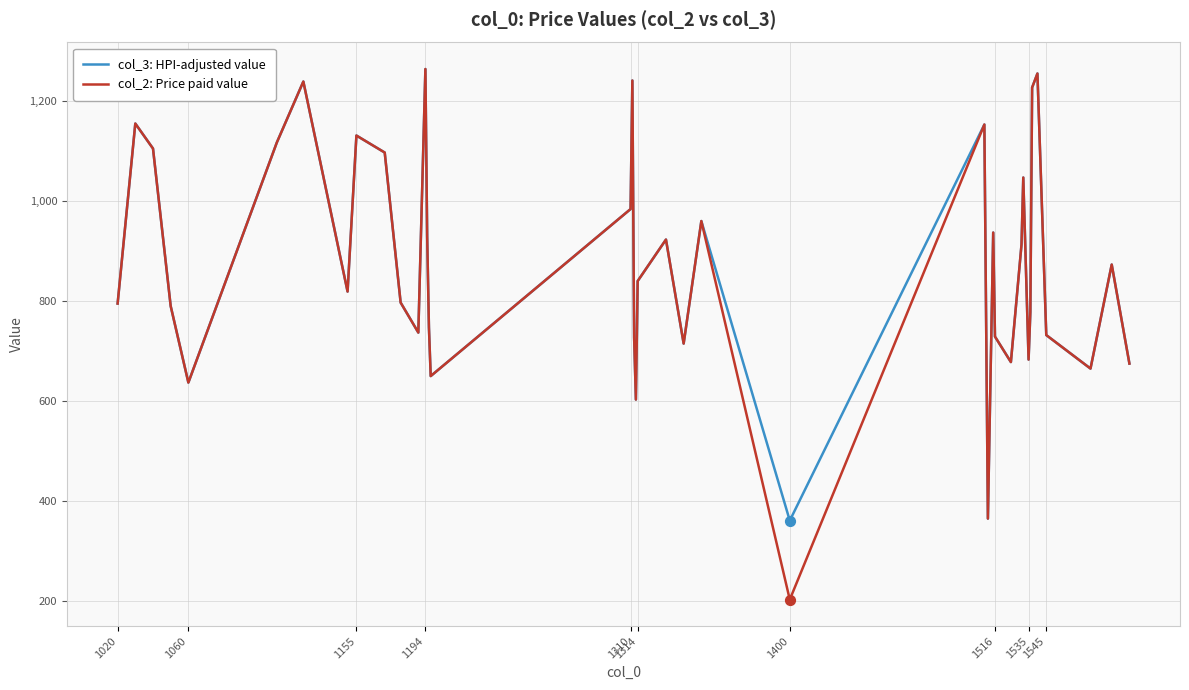

What are all the series names shown in the legend?

col_3: HPI-adjusted value, col_2: Price paid value